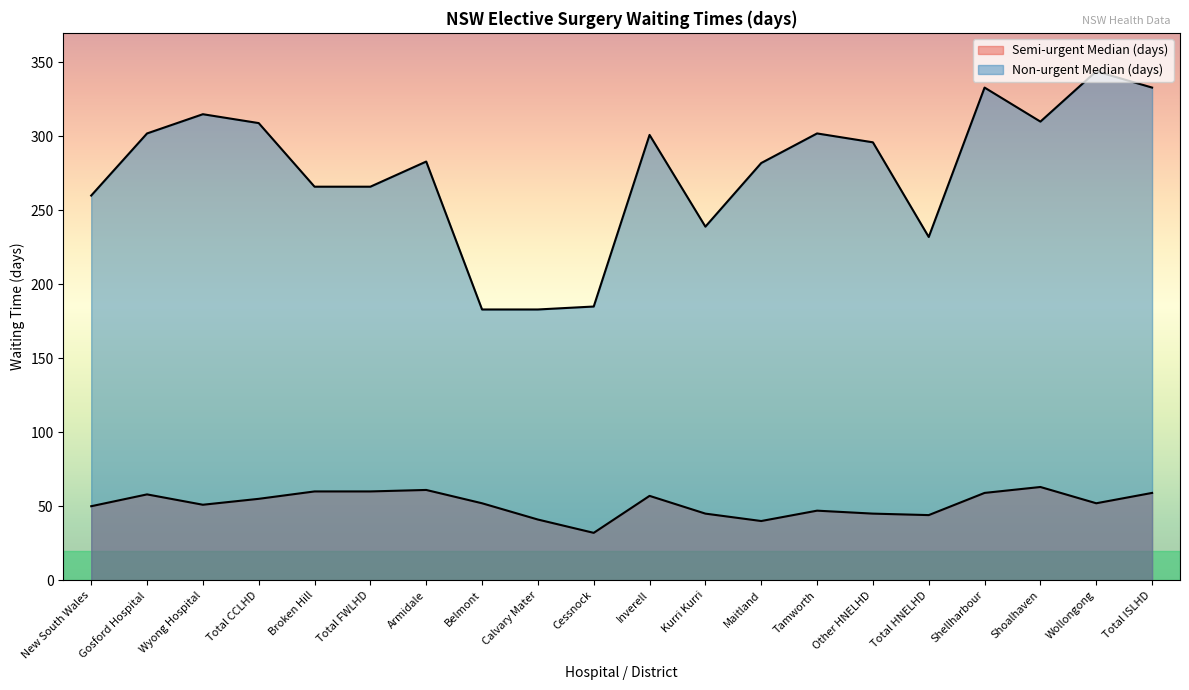

What is the value of the Non-urgent Median (days) point at the 20th from the left?

333